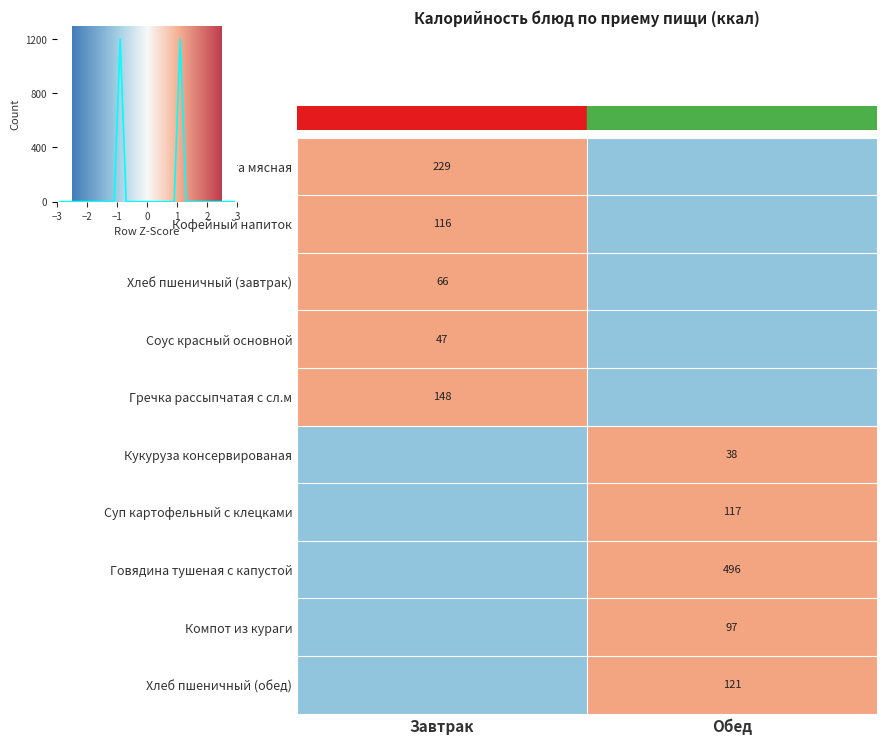

How many data points does each series have?

2